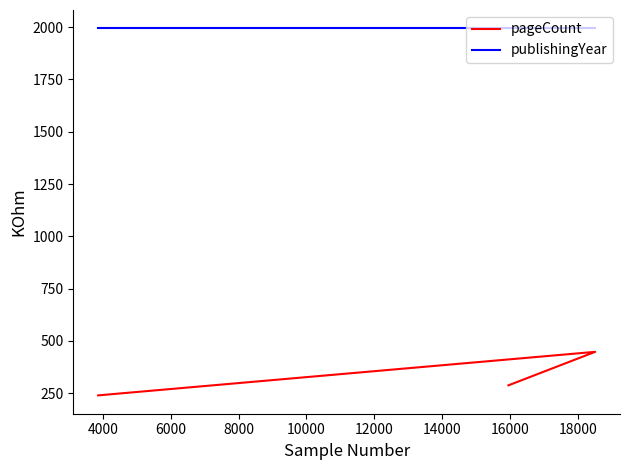

What are all the series names shown in the legend?

pageCount, publishingYear